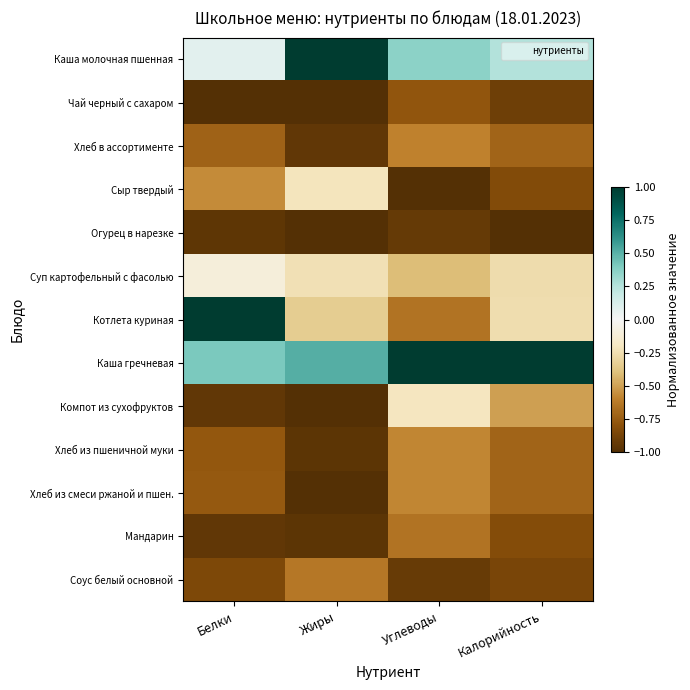

Reading left to right, transcribe all the data shown in this chart.

Каша молочная пшенная: Белки=0.1	Жиры=1.0	Углеводы=0.4	Калорийность=0.3
Чай черный с сахаром: Белки=-1.0	Жиры=-1.0	Углеводы=-0.8	Калорийность=-0.9
Хлеб в ассортименте: Белки=-0.7	Жиры=-0.9	Углеводы=-0.6	Калорийность=-0.7
Сыр твердый: Белки=-0.6	Жиры=-0.2	Углеводы=-1.0	Калорийность=-0.8
Огурец в нарезке: Белки=-1.0	Жиры=-1.0	Углеводы=-0.9	Калорийность=-1.0
Суп картофельный с фасолью: Белки=-0.1	Жиры=-0.2	Углеводы=-0.4	Калорийность=-0.3
Котлета куриная: Белки=1.0	Жиры=-0.3	Углеводы=-0.6	Калорийность=-0.3
Каша гречневая: Белки=0.4	Жиры=0.5	Углеводы=1.0	Калорийность=1.0
Компот из сухофруктов: Белки=-0.9	Жиры=-1.0	Углеводы=-0.2	Калорийность=-0.5
Хлеб из пшеничной муки: Белки=-0.8	Жиры=-1.0	Углеводы=-0.6	Калорийность=-0.7
Хлеб из смеси ржаной и пшен.: Белки=-0.8	Жиры=-1.0	Углеводы=-0.6	Калорийность=-0.7
Мандарин: Белки=-0.9	Жиры=-1.0	Углеводы=-0.6	Калорийность=-0.8
Соус белый основной: Белки=-0.8	Жиры=-0.6	Углеводы=-0.9	Калорийность=-0.9